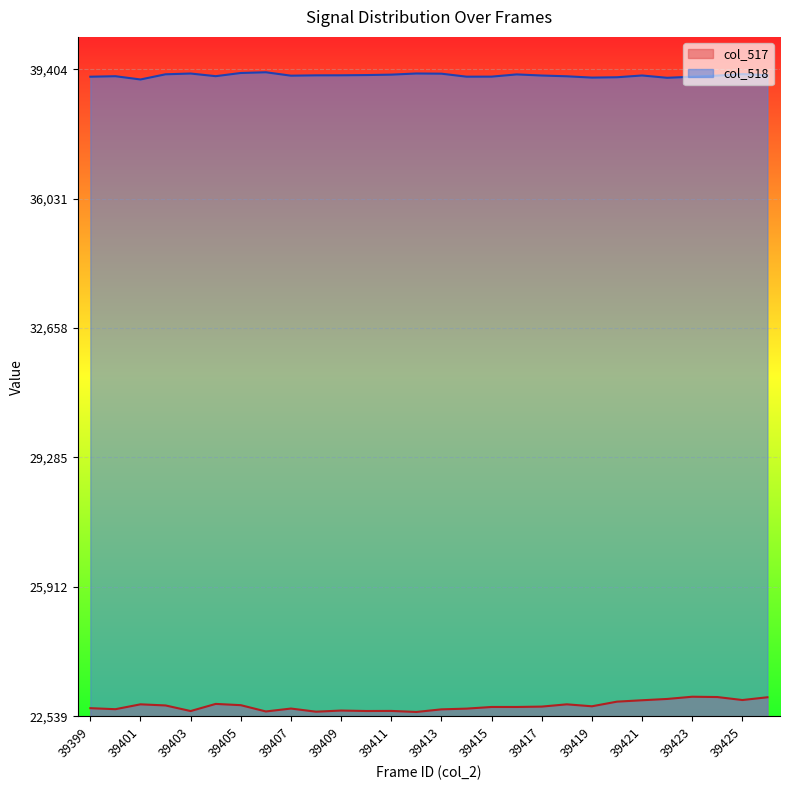

True or false: col_518 and col_517 cross at least once.

False